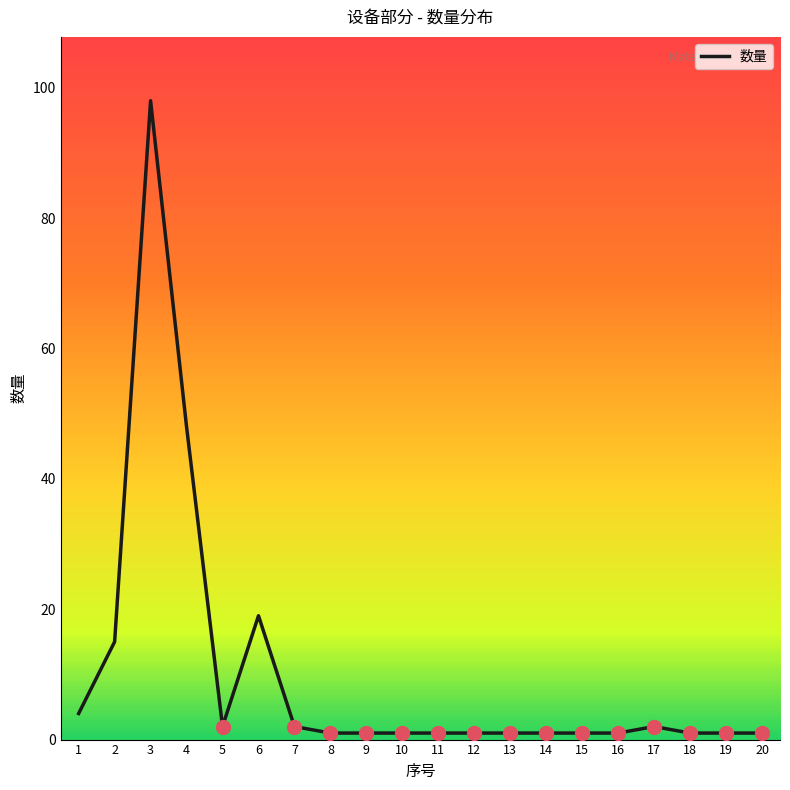

What is the ratio of the value at 9 to the value at 5?

0.5